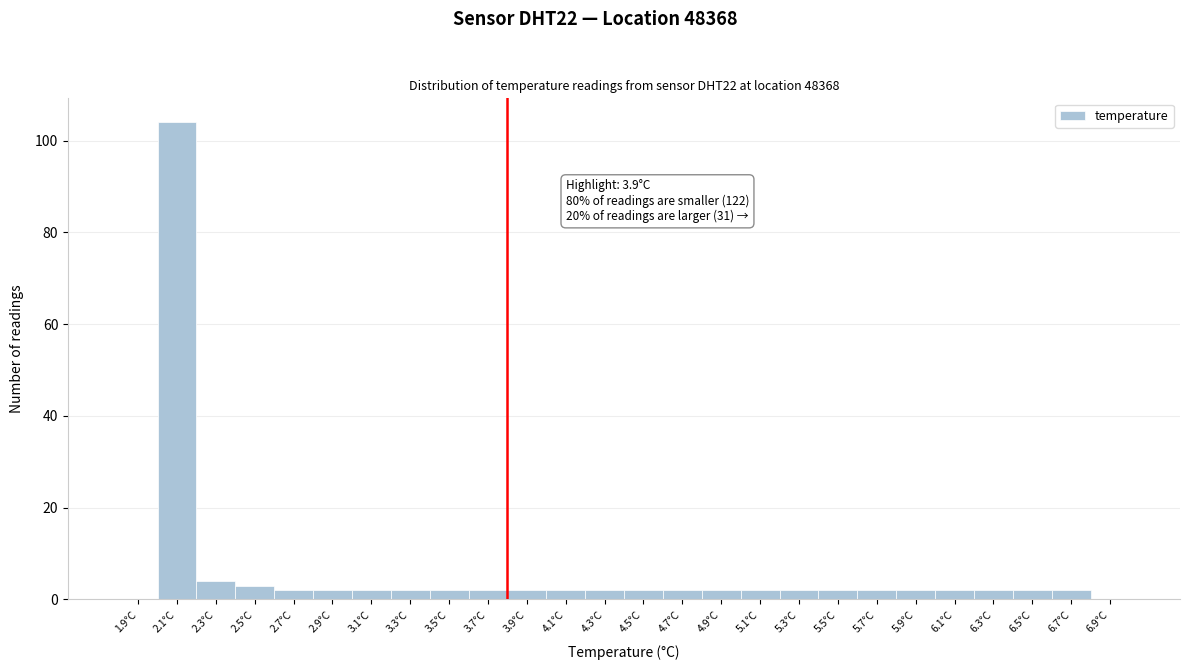

Reading left to right, transcribe all the data shown in this chart.

1.9°C=0	2.1°C=104	2.3°C=4	2.5°C=3	2.7°C=2	2.9°C=2	3.1°C=2	3.3°C=2	3.5°C=2	3.7°C=2	3.9°C=2	4.1°C=2	4.3°C=2	4.5°C=2	4.7°C=2	4.9°C=2	5.1°C=2	5.3°C=2	5.5°C=2	5.7°C=2	5.9°C=2	6.1°C=2	6.3°C=2	6.5°C=2	6.7°C=2	6.9°C=0